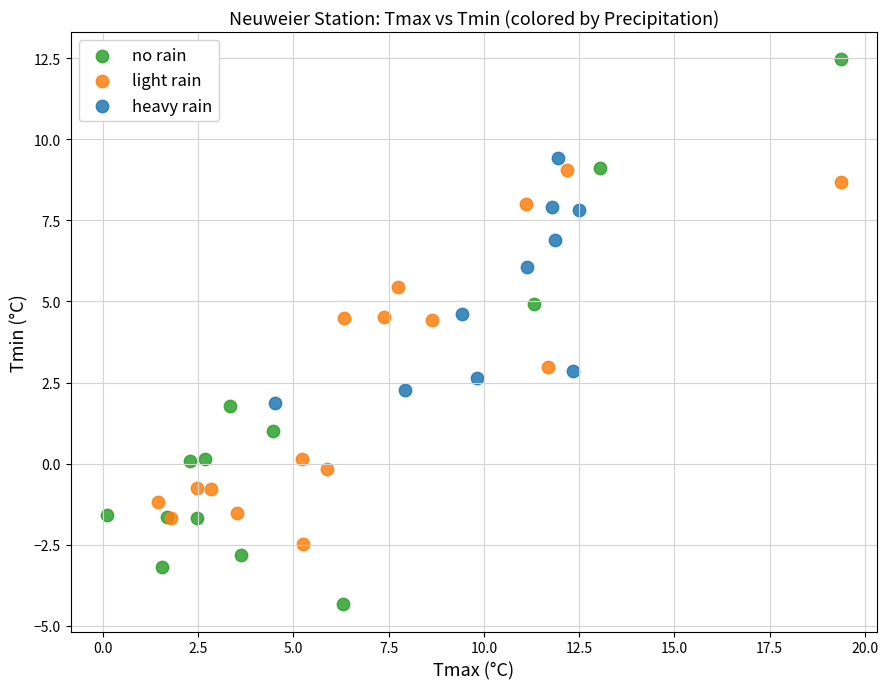

Which series reaches the minimum Y coordinate?

no rain